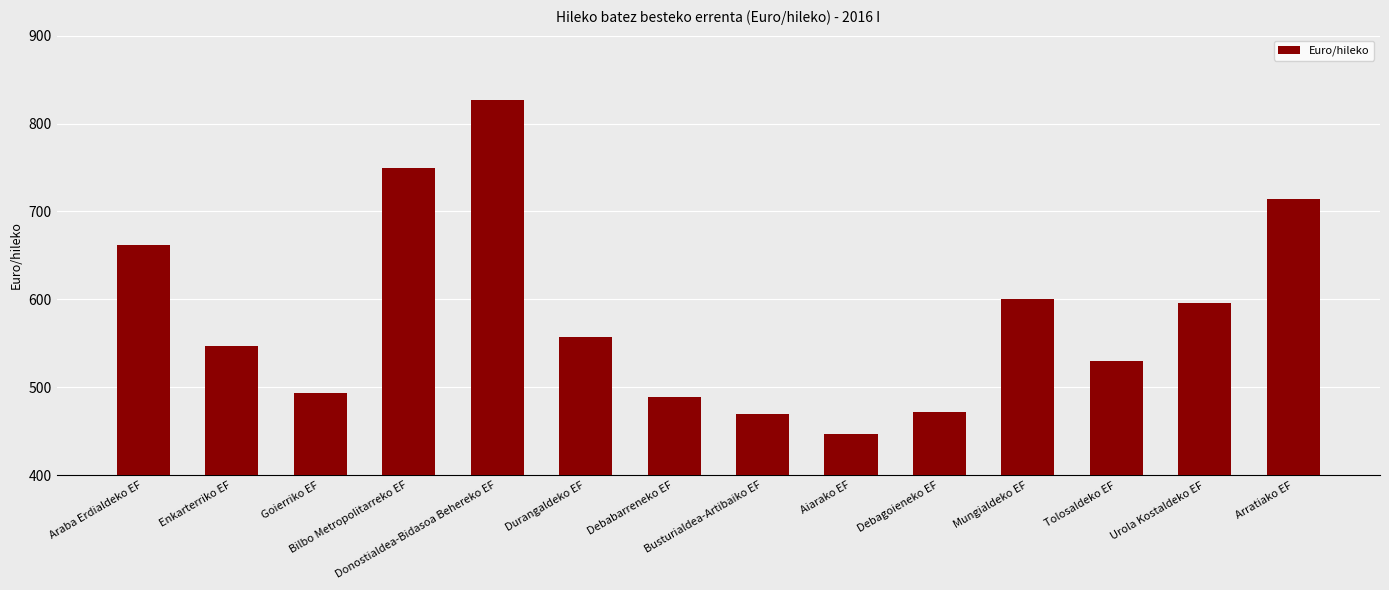

What is the difference between the maximum and minimum values?

379.6